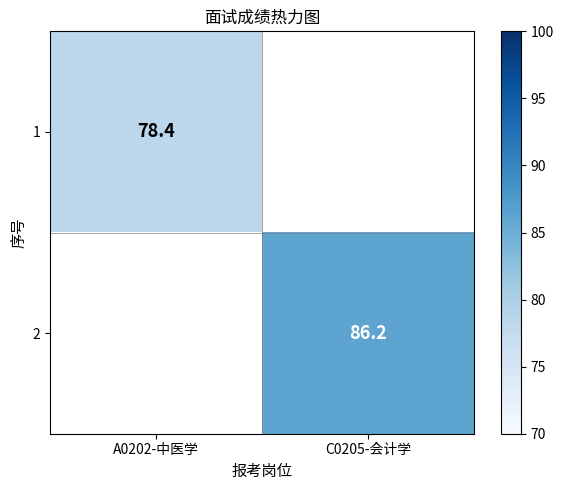

The value of 1 at A0202-中医学 is 122.2. True or false?

False